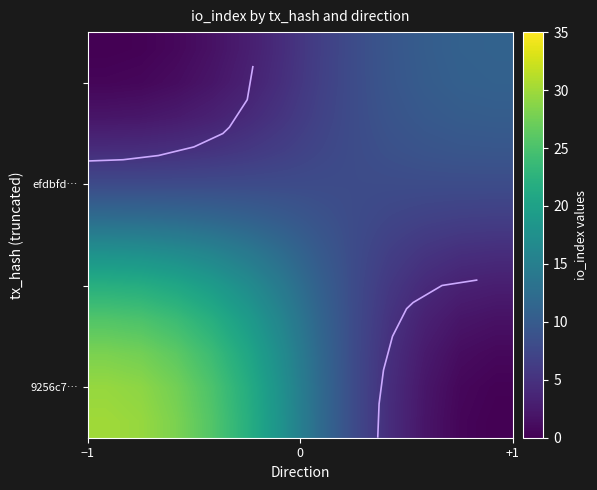

Rank the categories by 9256c756e7061d7e38a5d523e800bc8e63f68c3 value from highest to lowest.

1, -1